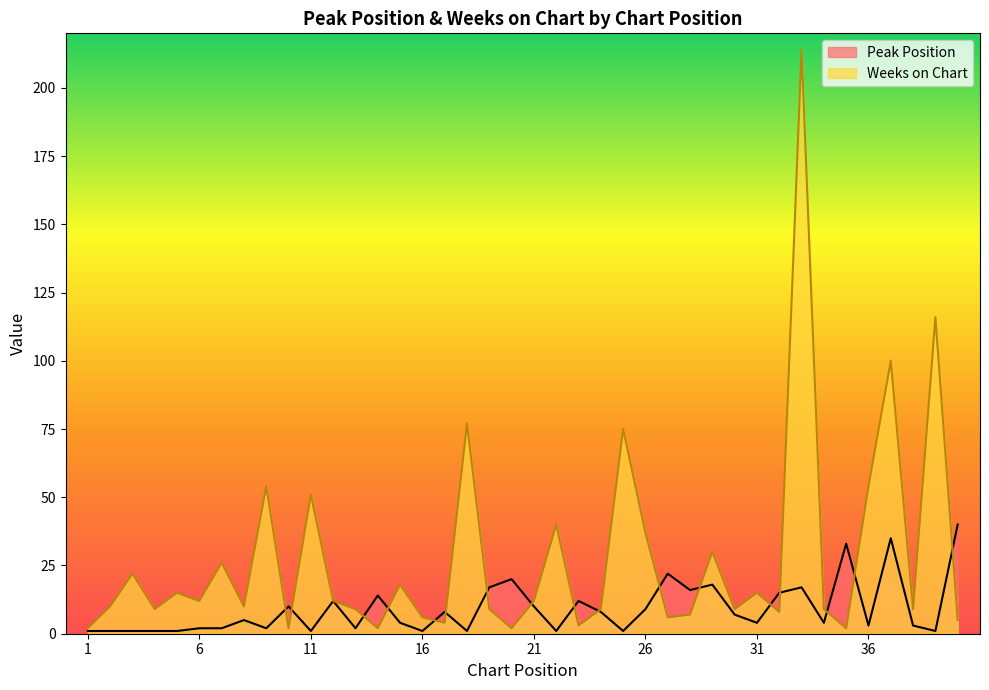

What is the difference between the maximum and second lowest values in the Weeks on Chart series?

212